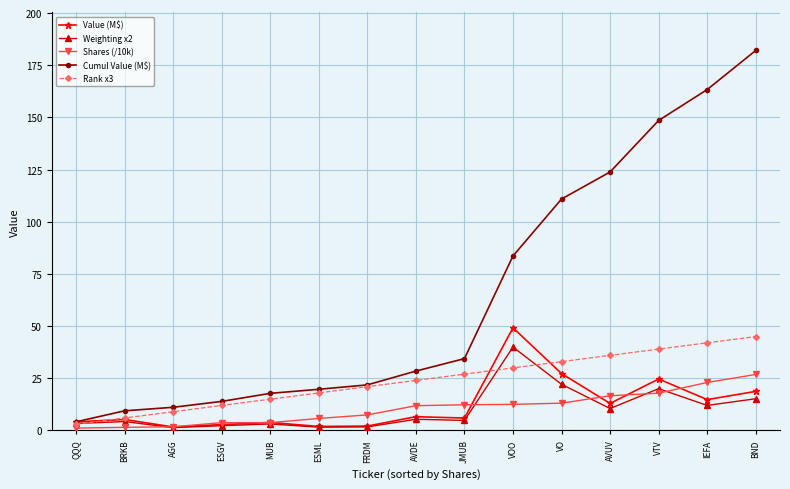

At which label does Value (M$) reach its peak?

VOO